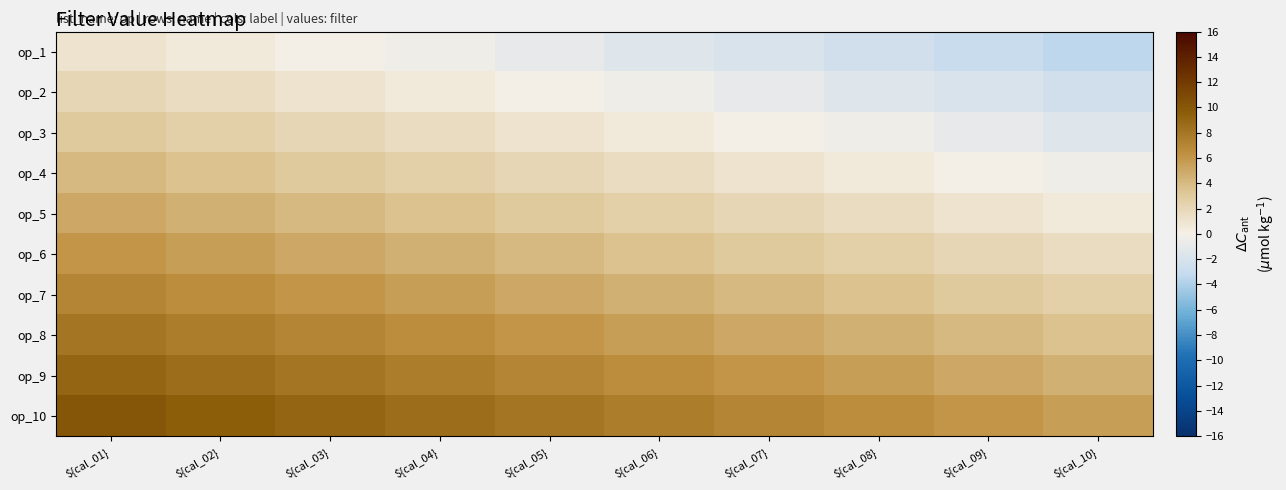

Reading right to left, what are all the values shown in this chart?

op_1: ${cal_10}=-3.5	${cal_09}=-3.0	${cal_08}=-2.5	${cal_07}=-2.0	${cal_06}=-1.5	${cal_05}=-1.0	${cal_04}=-0.5	${cal_03}=0.0	${cal_02}=0.5	${cal_01}=1.0
op_2: ${cal_10}=-2.5	${cal_09}=-2.0	${cal_08}=-1.5	${cal_07}=-1.0	${cal_06}=-0.5	${cal_05}=0.0	${cal_04}=0.5	${cal_03}=1.0	${cal_02}=1.5	${cal_01}=2.0
op_3: ${cal_10}=-1.5	${cal_09}=-1.0	${cal_08}=-0.5	${cal_07}=0.0	${cal_06}=0.5	${cal_05}=1.0	${cal_04}=1.5	${cal_03}=2.0	${cal_02}=2.5	${cal_01}=3.0
op_4: ${cal_10}=-0.5	${cal_09}=0.0	${cal_08}=0.5	${cal_07}=1.0	${cal_06}=1.5	${cal_05}=2.0	${cal_04}=2.5	${cal_03}=3.0	${cal_02}=3.5	${cal_01}=4.0
op_5: ${cal_10}=0.5	${cal_09}=1.0	${cal_08}=1.5	${cal_07}=2.0	${cal_06}=2.5	${cal_05}=3.0	${cal_04}=3.5	${cal_03}=4.0	${cal_02}=4.5	${cal_01}=5.0
op_6: ${cal_10}=1.5	${cal_09}=2.0	${cal_08}=2.5	${cal_07}=3.0	${cal_06}=3.5	${cal_05}=4.0	${cal_04}=4.5	${cal_03}=5.0	${cal_02}=5.5	${cal_01}=6.0
op_7: ${cal_10}=2.5	${cal_09}=3.0	${cal_08}=3.5	${cal_07}=4.0	${cal_06}=4.5	${cal_05}=5.0	${cal_04}=5.5	${cal_03}=6.0	${cal_02}=6.5	${cal_01}=7.0
op_8: ${cal_10}=3.5	${cal_09}=4.0	${cal_08}=4.5	${cal_07}=5.0	${cal_06}=5.5	${cal_05}=6.0	${cal_04}=6.5	${cal_03}=7.0	${cal_02}=7.5	${cal_01}=8.0
op_9: ${cal_10}=4.5	${cal_09}=5.0	${cal_08}=5.5	${cal_07}=6.0	${cal_06}=6.5	${cal_05}=7.0	${cal_04}=7.5	${cal_03}=8.0	${cal_02}=8.5	${cal_01}=9.0
op_10: ${cal_10}=5.5	${cal_09}=6.0	${cal_08}=6.5	${cal_07}=7.0	${cal_06}=7.5	${cal_05}=8.0	${cal_04}=8.5	${cal_03}=9.0	${cal_02}=9.5	${cal_01}=10.0